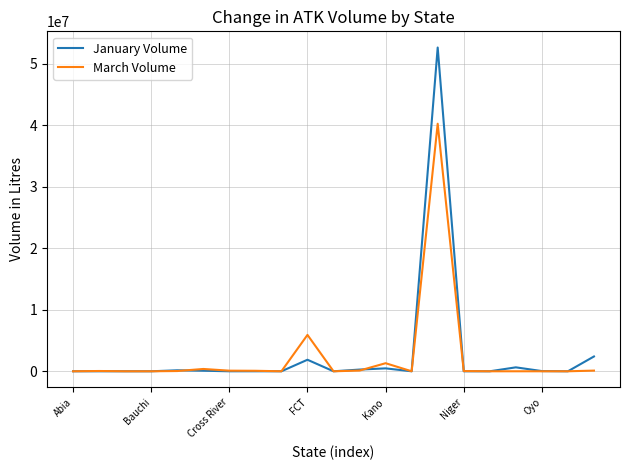

How many lines are shown in the chart?

2